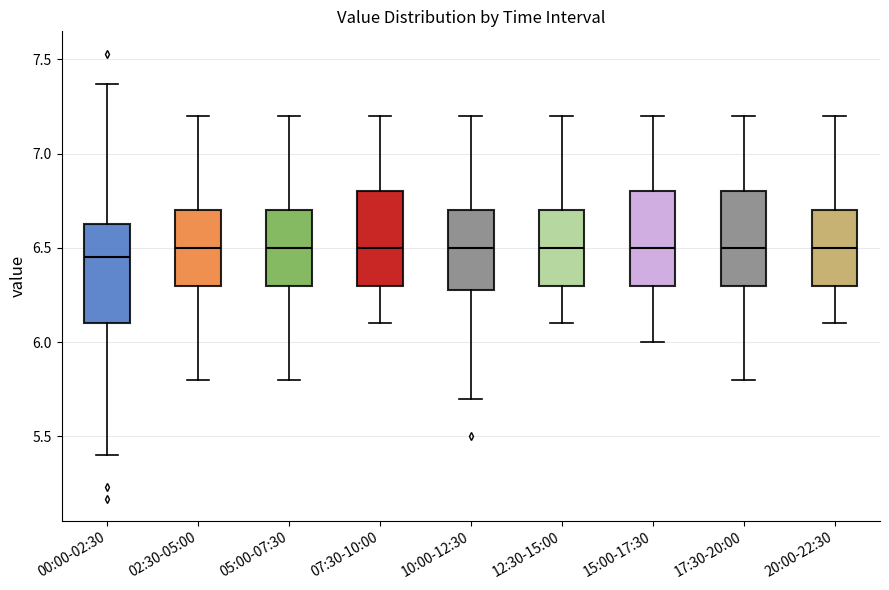

Reading left to right, read every box against the y-axis: the position of its median line, the range the box covers, and the ends of its whiskers. The values are not printed on the chart, so give them approximately, as read against the axis.

00:00-02:30: median 6.45, box 6.10 to 6.65, whiskers 5.40 to 7.35
02:30-05:00: median 6.50, box 6.30 to 6.70, whiskers 5.80 to 7.20
05:00-07:30: median 6.50, box 6.30 to 6.70, whiskers 5.80 to 7.20
07:30-10:00: median 6.50, box 6.30 to 6.80, whiskers 6.10 to 7.20
10:00-12:30: median 6.50, box 6.30 to 6.70, whiskers 5.70 to 7.20
12:30-15:00: median 6.50, box 6.30 to 6.70, whiskers 6.10 to 7.20
15:00-17:30: median 6.50, box 6.30 to 6.80, whiskers 6.00 to 7.20
17:30-20:00: median 6.50, box 6.30 to 6.80, whiskers 5.80 to 7.20
20:00-22:30: median 6.50, box 6.30 to 6.70, whiskers 6.10 to 7.20